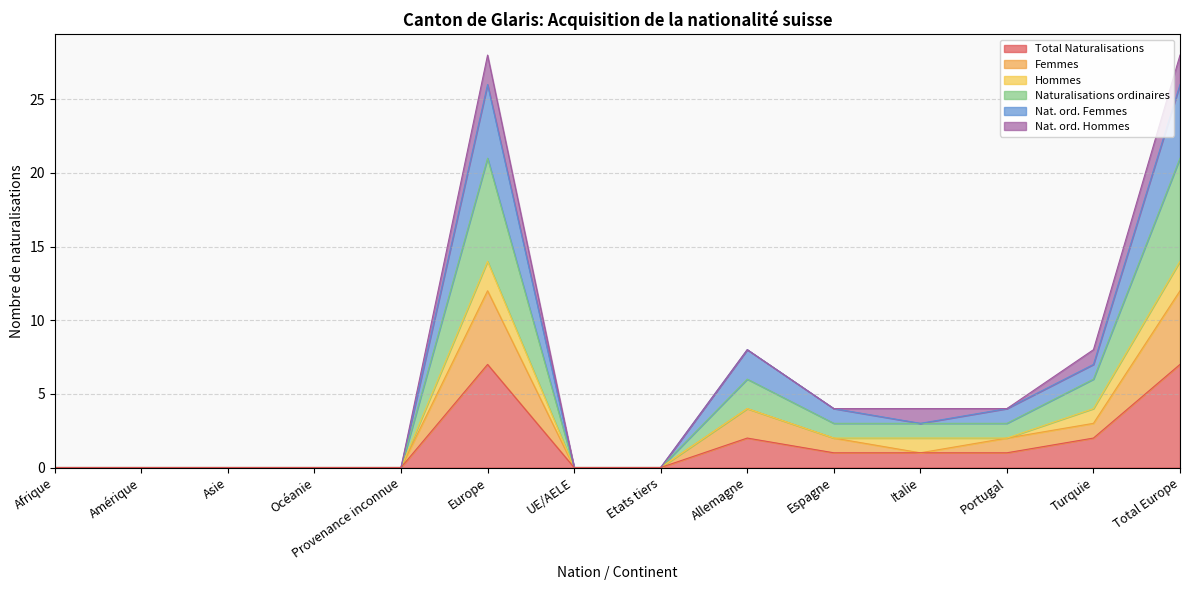

How many lines are shown in the chart?

6